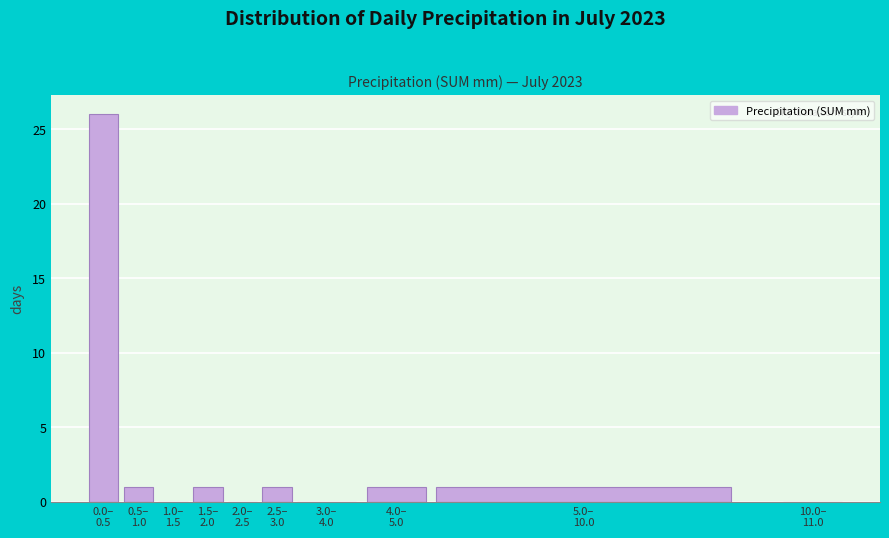

What is the sum of all values?

31